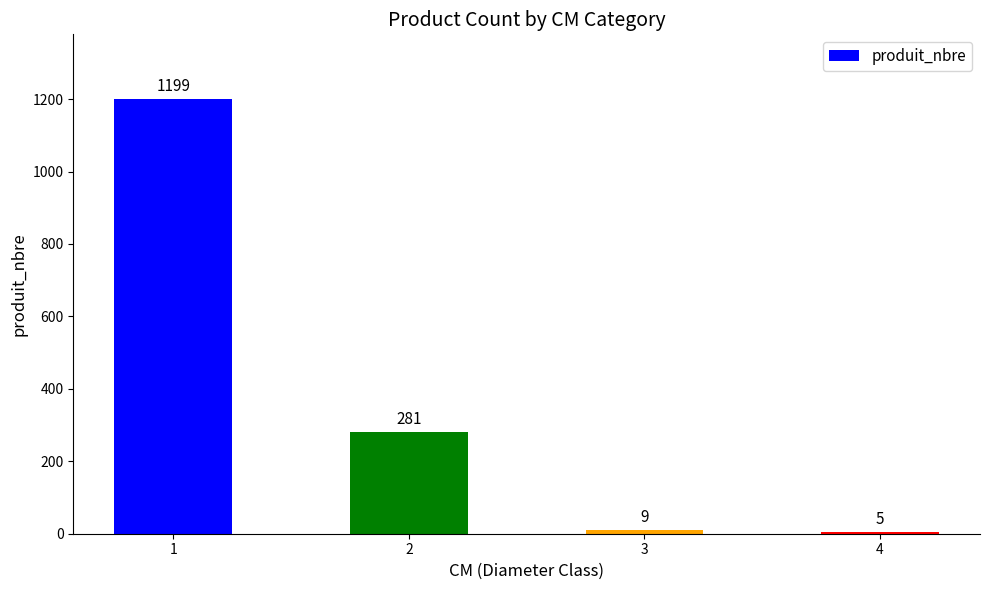

Between 4 and 2, which is larger?

2